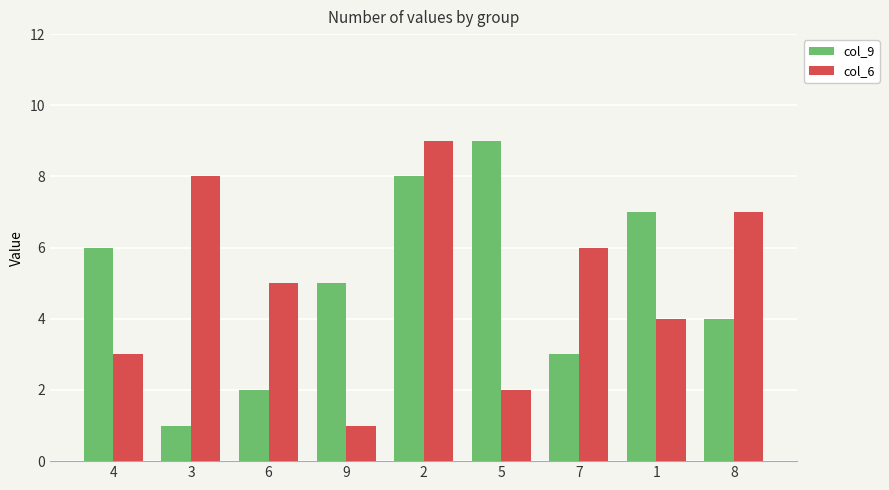

At which label does col_9 first exceed 5?

4